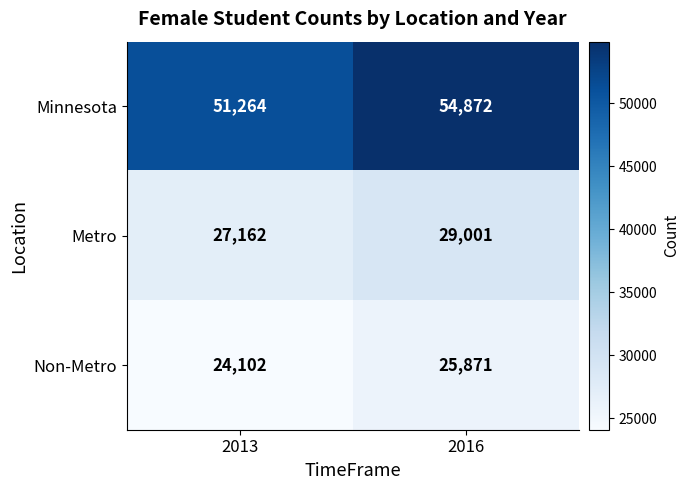

Count the number of categories in the chart.

2